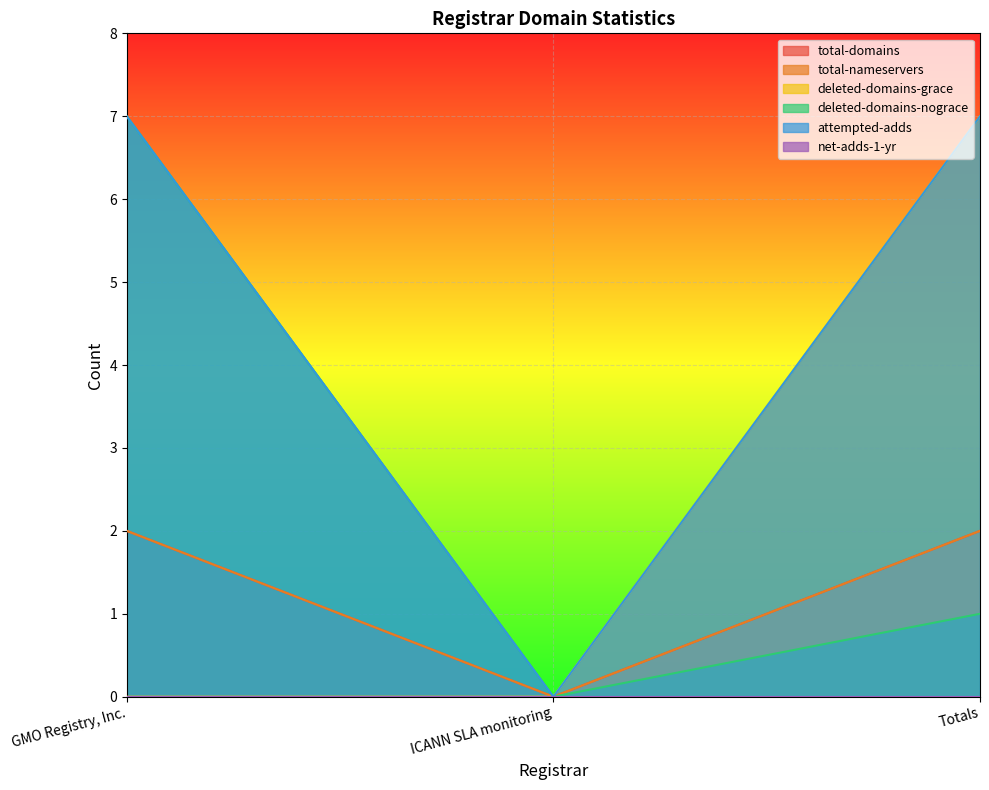

Which category has the lowest value across all series?

ICANN SLA monitoring